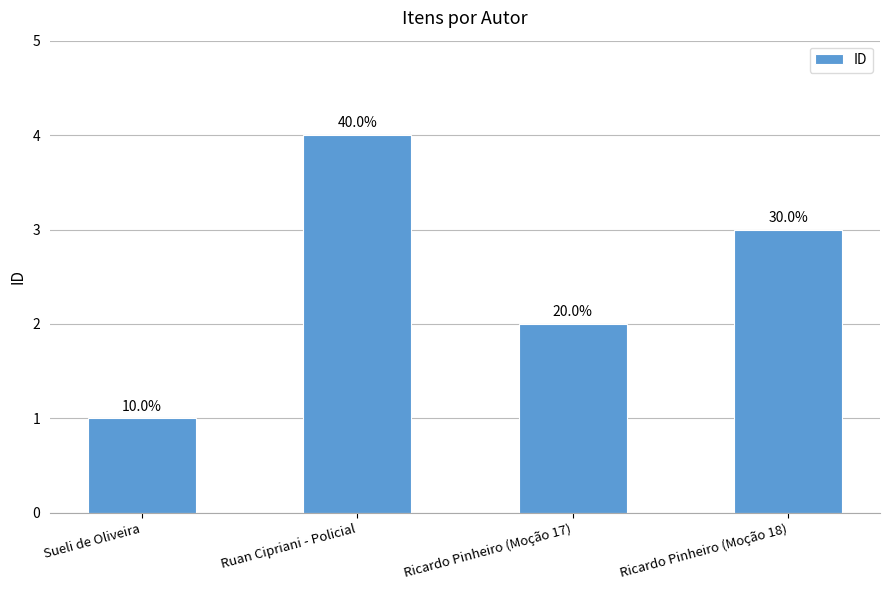

Does the chart contain any negative values?

No